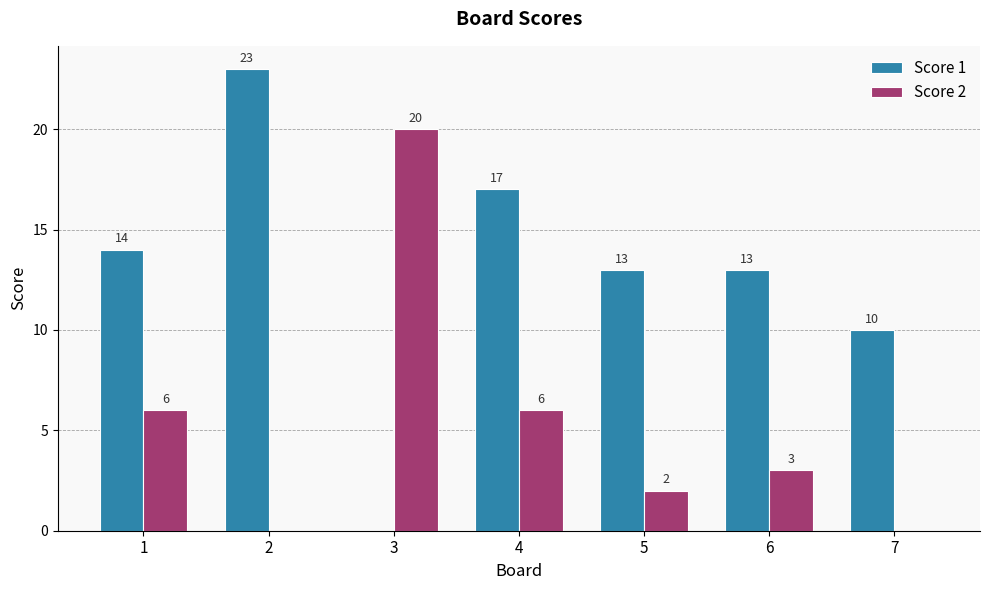

What is the spread (max minus min) of values at 7?

10